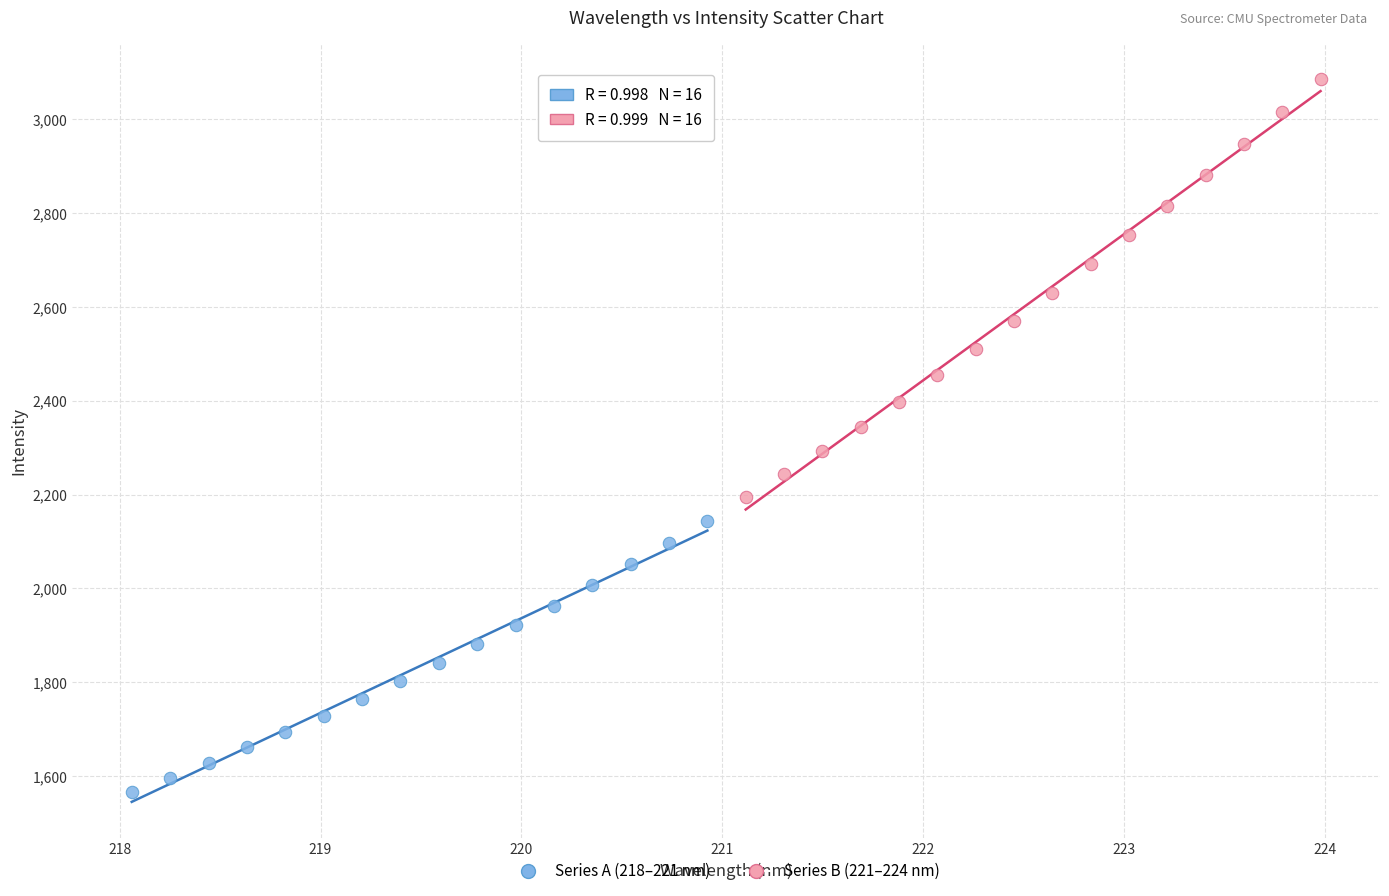

Which series reaches the minimum Y coordinate?

Series A (218–221 nm)